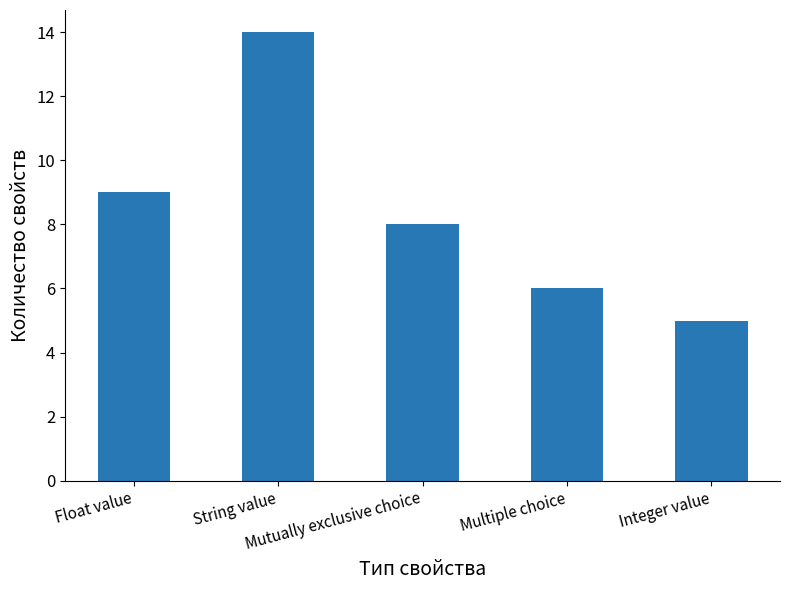

Approximately how many times larger is the value at Multiple choice compared to Float value?

0.7